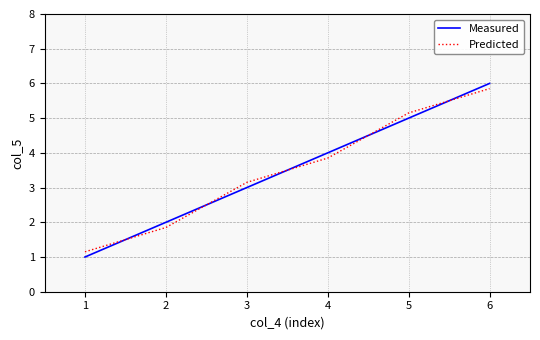

Is the value of Measured at 3 greater than the value of Predicted at 5?

No